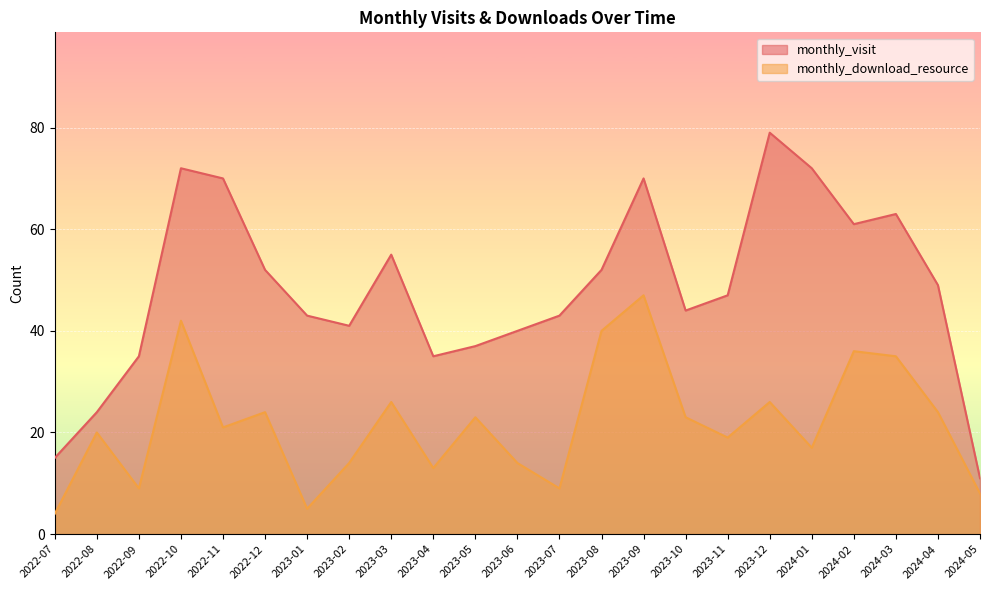

At which category does monthly_download_resource reach its first local valley?

2022-09